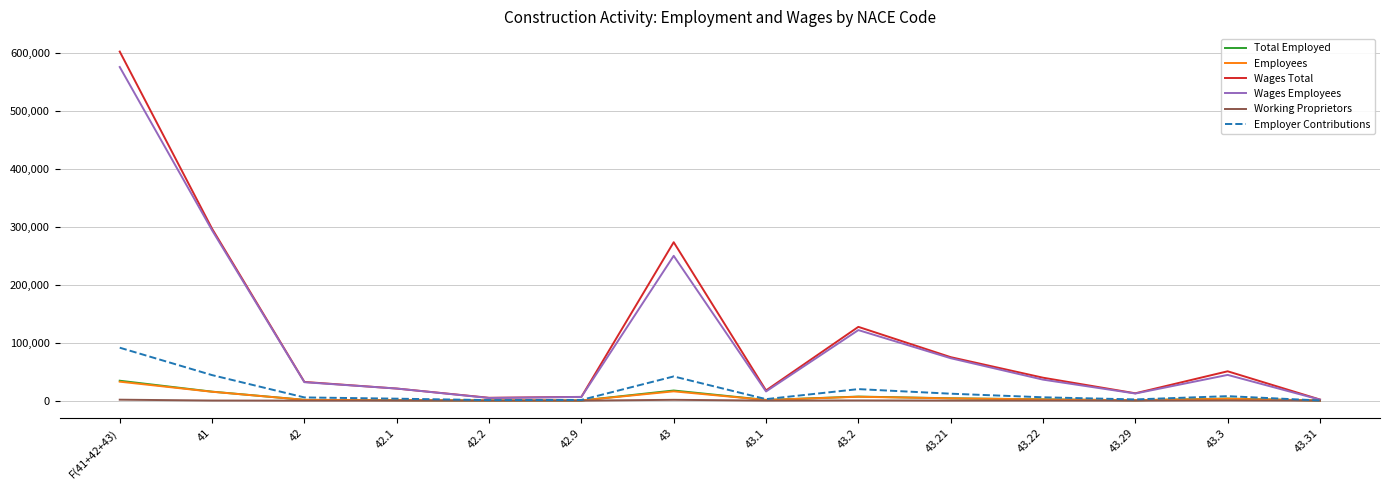

Which series has the widest spread of values?

Wages Total